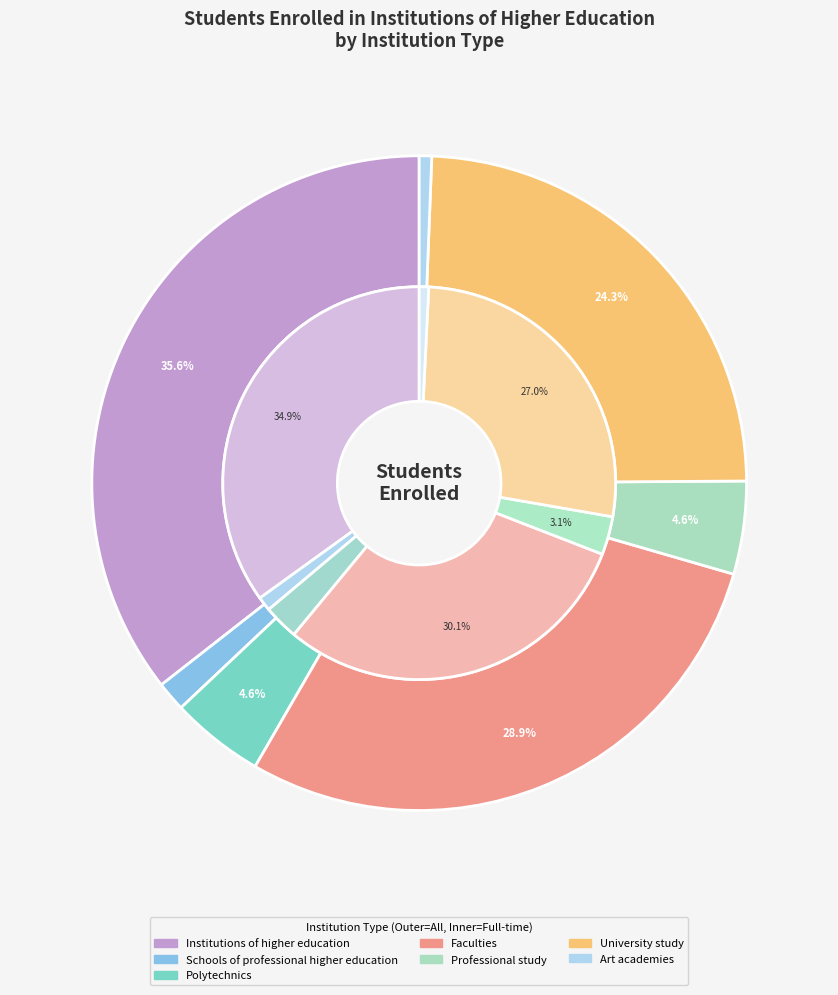

Which has a higher value, University study or Polytechnics?

University study